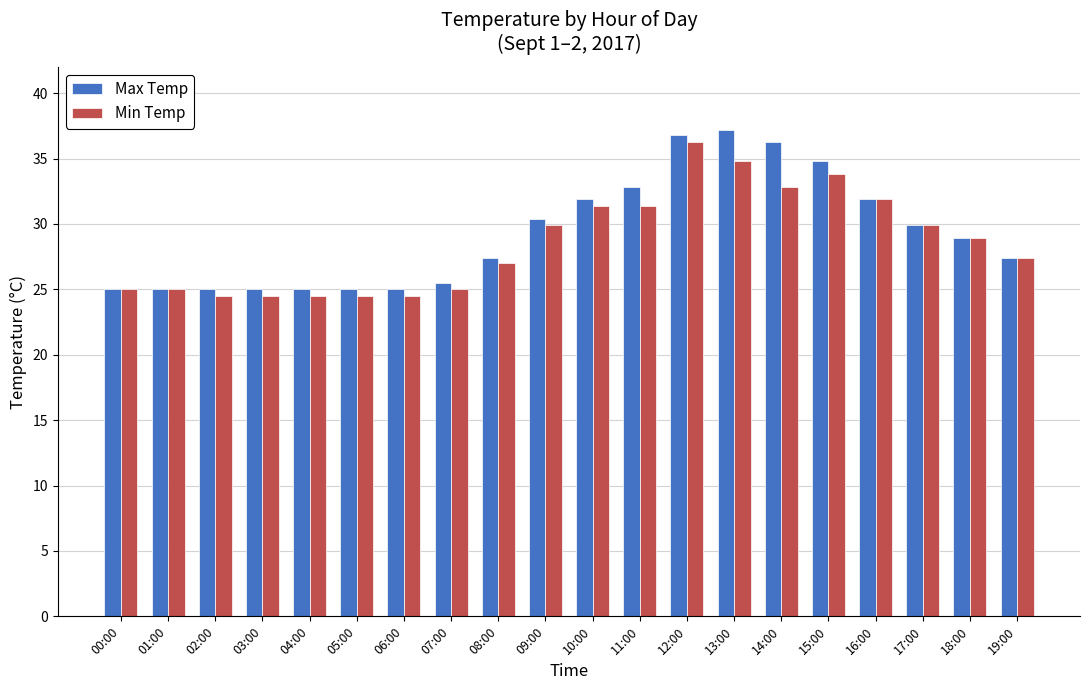

What is the smallest value displayed?

24.5